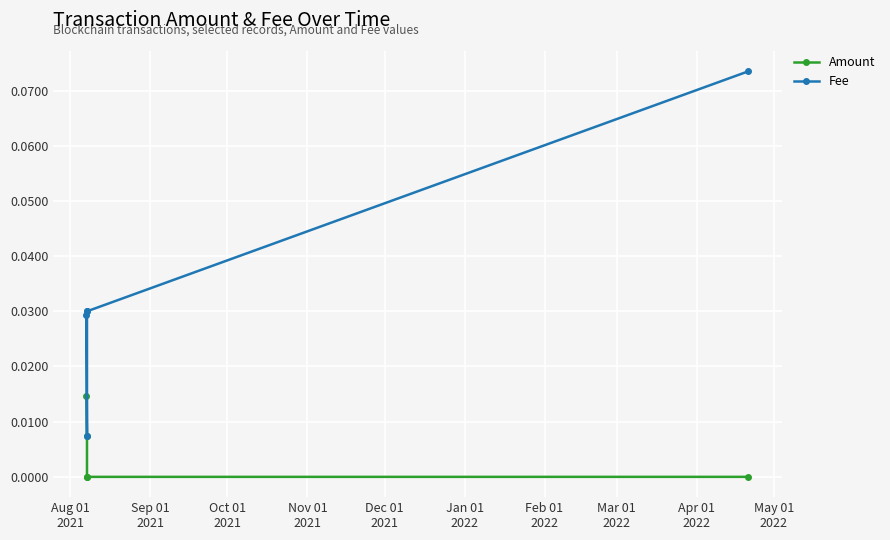

True or false: Amount and Fee intersect in this chart.

False